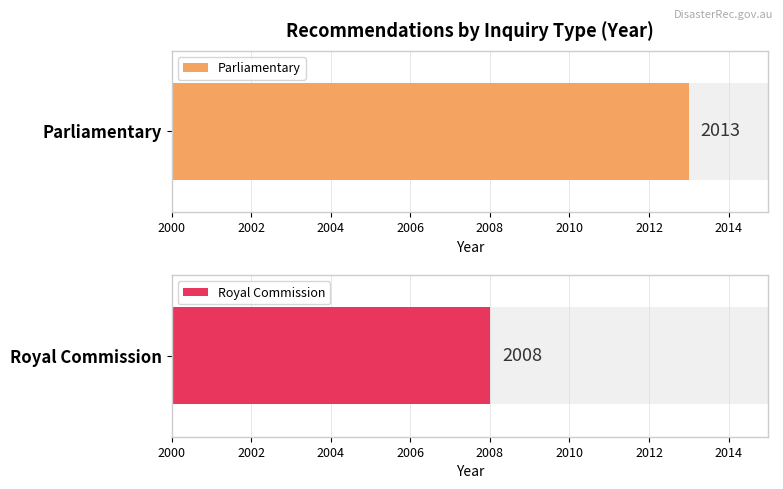

What is the value of the Royal Commission bar at the 4th from the left?

2008